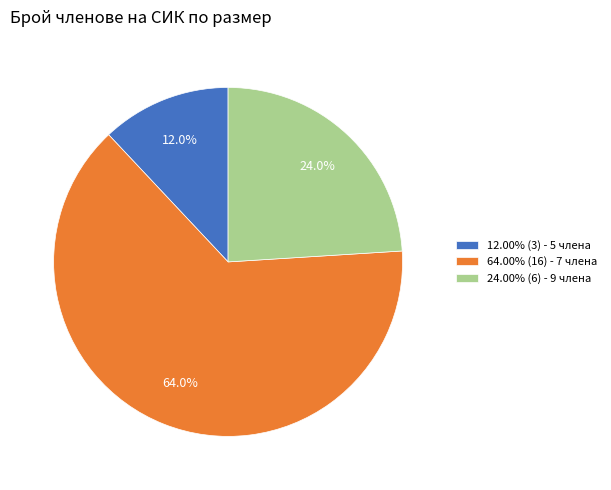

How many segments does this pie chart have?

3